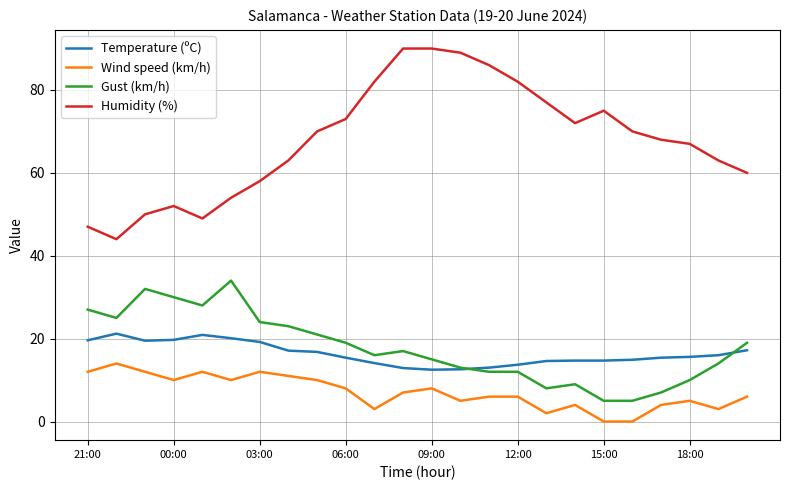

List the series in order of their peak value, highest first.

Humidity (%), Gust (km/h), Temperature (ºC), Wind speed (km/h)